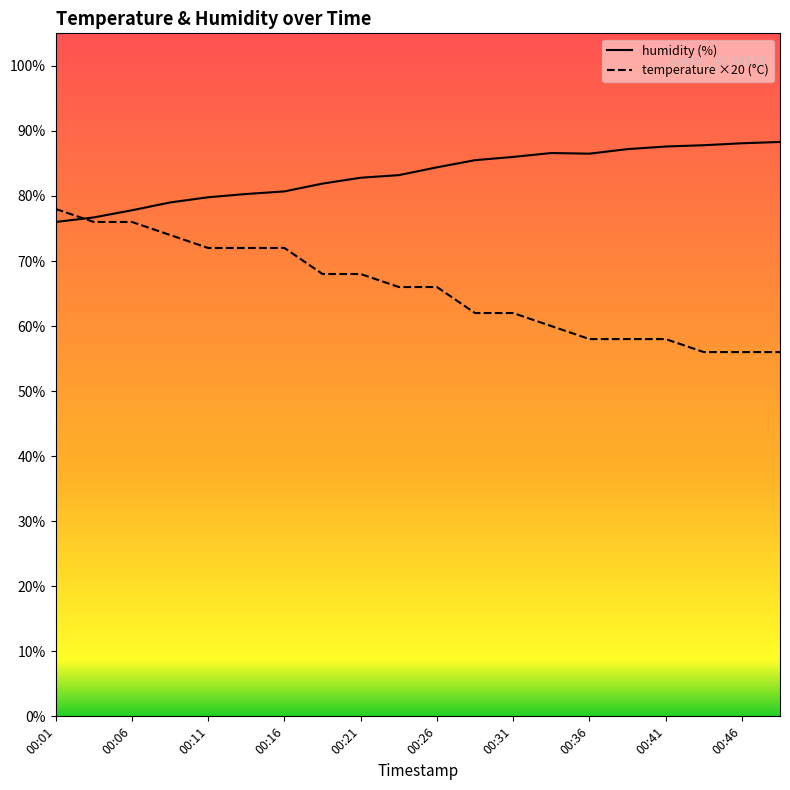

What is the difference between the maximum and minimum values in the temperature series?

22.0